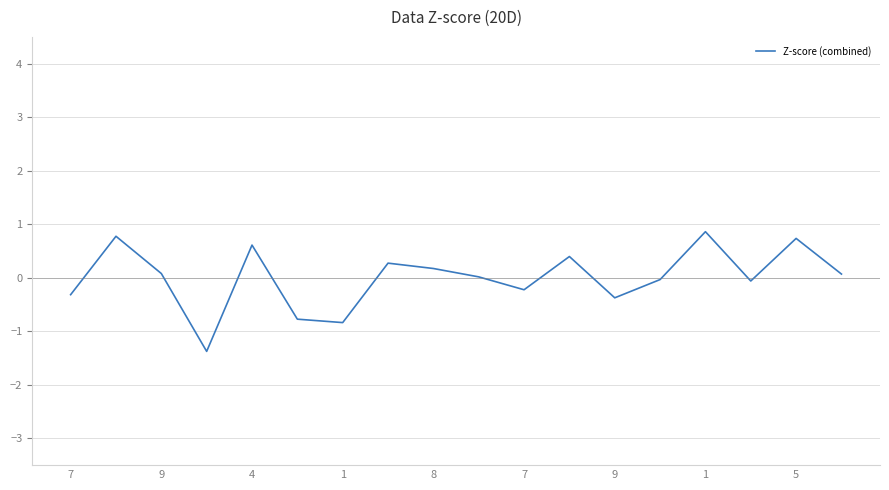

What is the greatest value displayed?

0.9